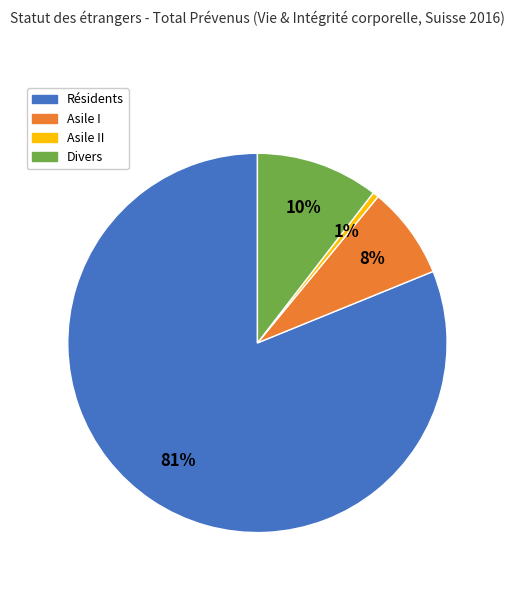

To the nearest percent, what is the average slice percentage?

25%